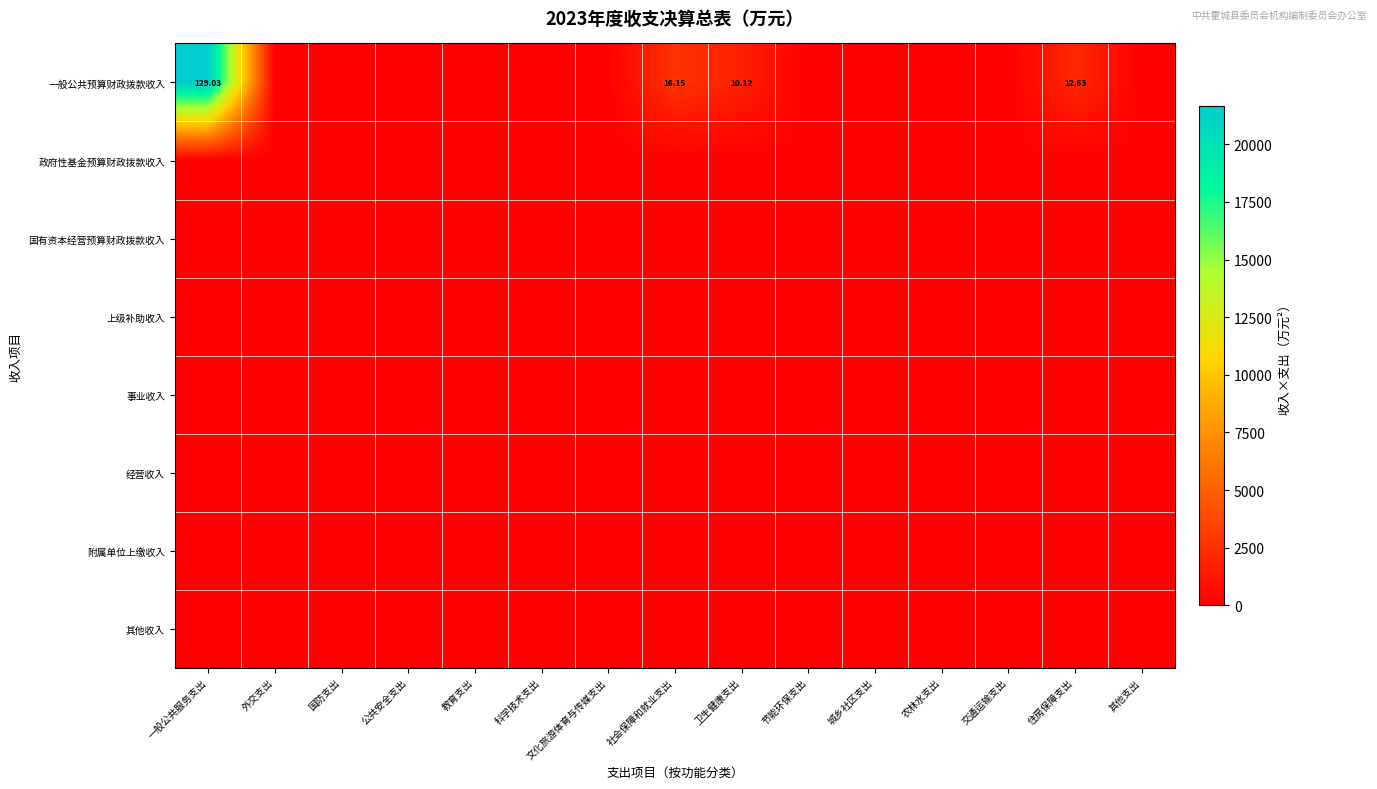

What is the sum of all 一般公共预算财政拨款收入 values?

28200.5